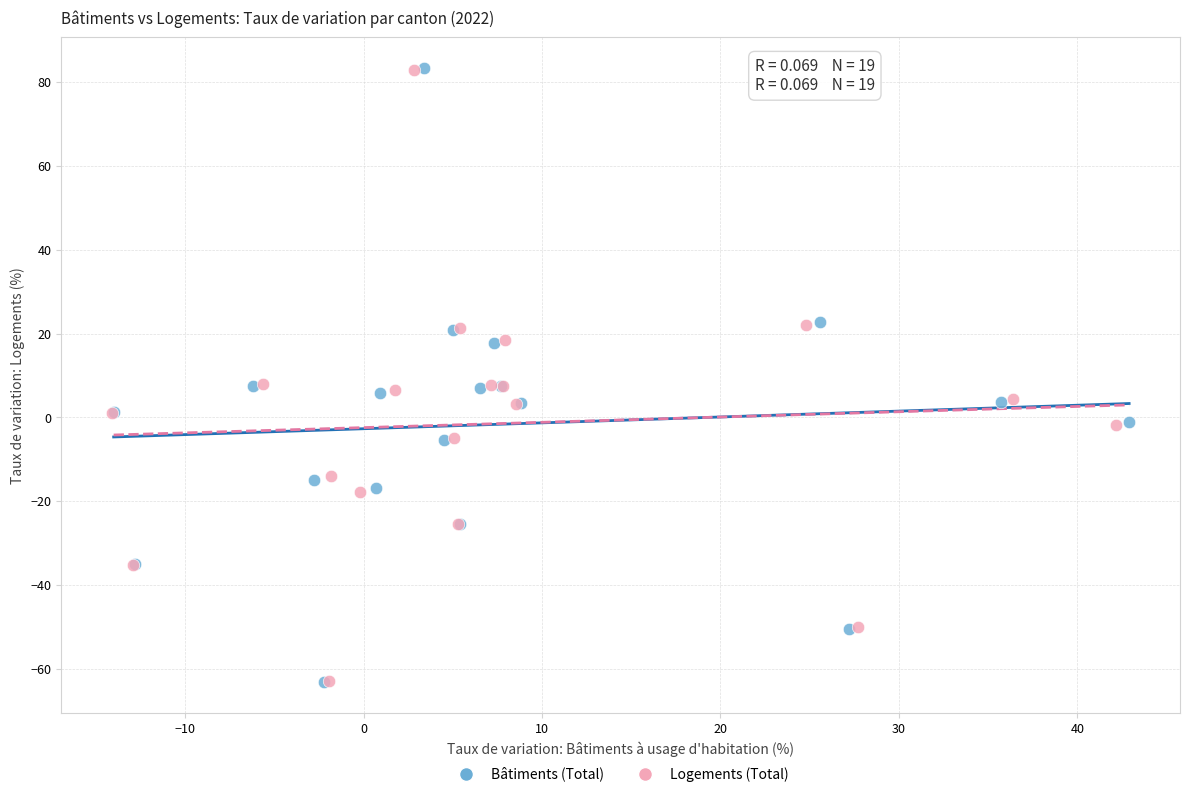

Which series has the largest Y range (max minus min)?

Bâtiments (Total)